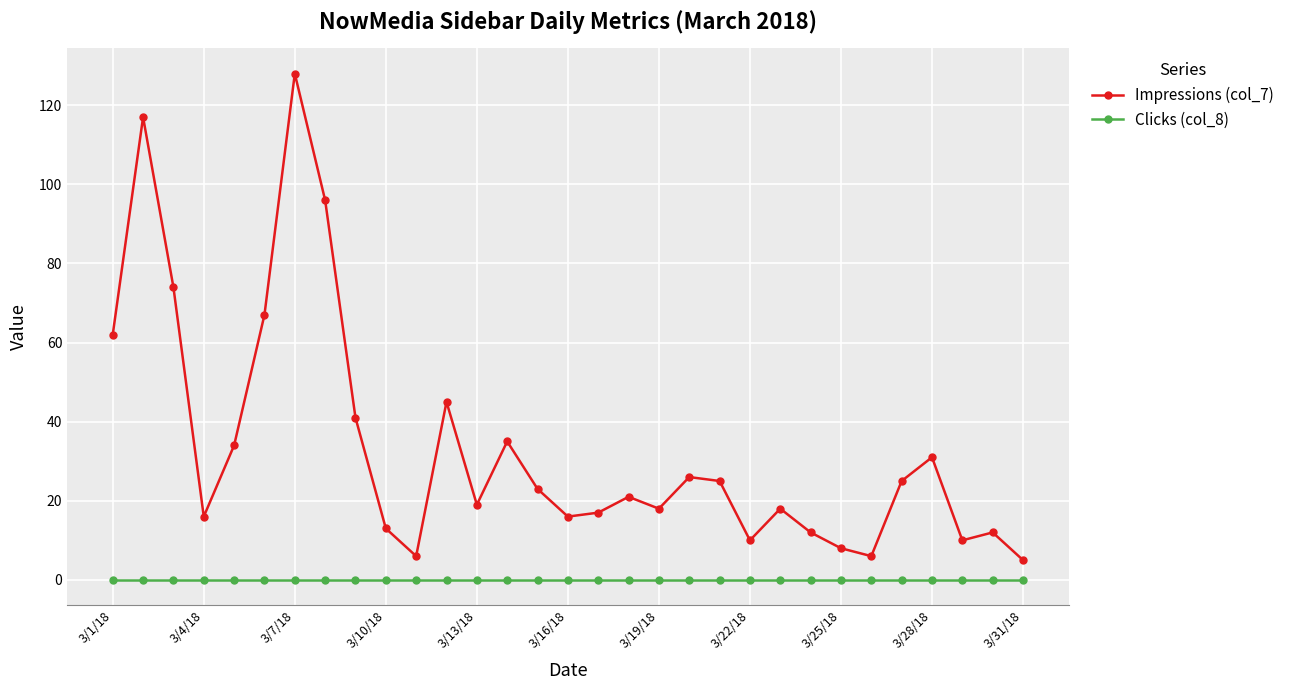

Which series has the largest total across all categories?

Impressions (col_7)